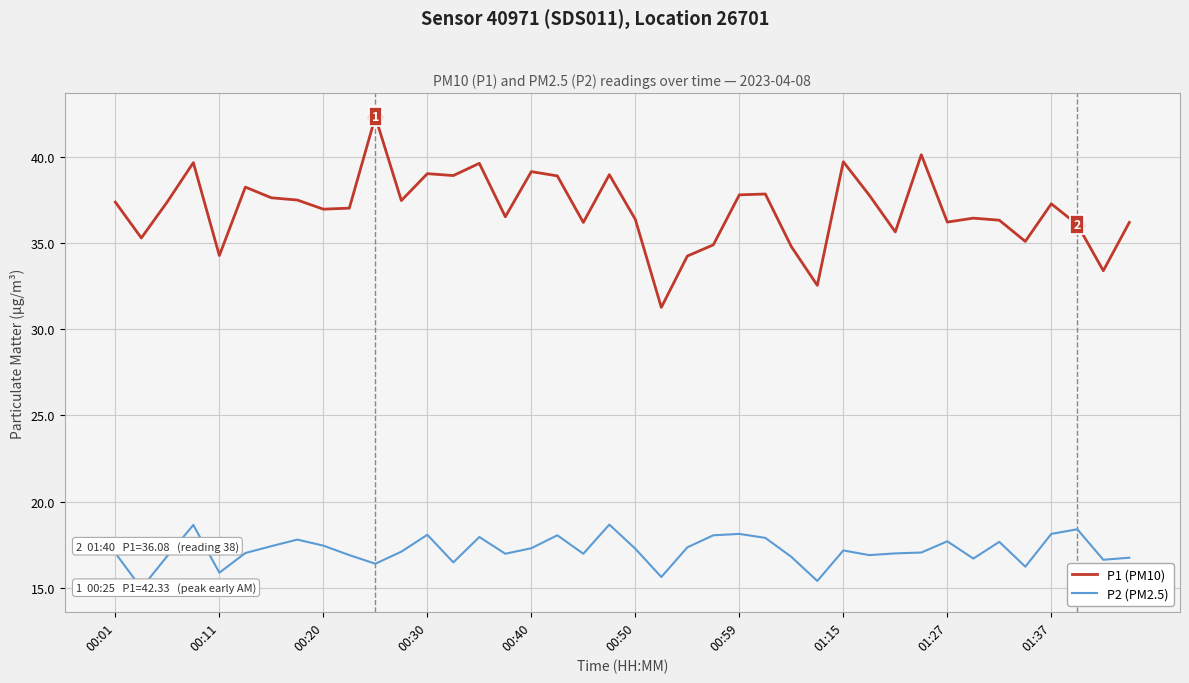

What is the lowest value of the P1 (PM10) series?

31.3